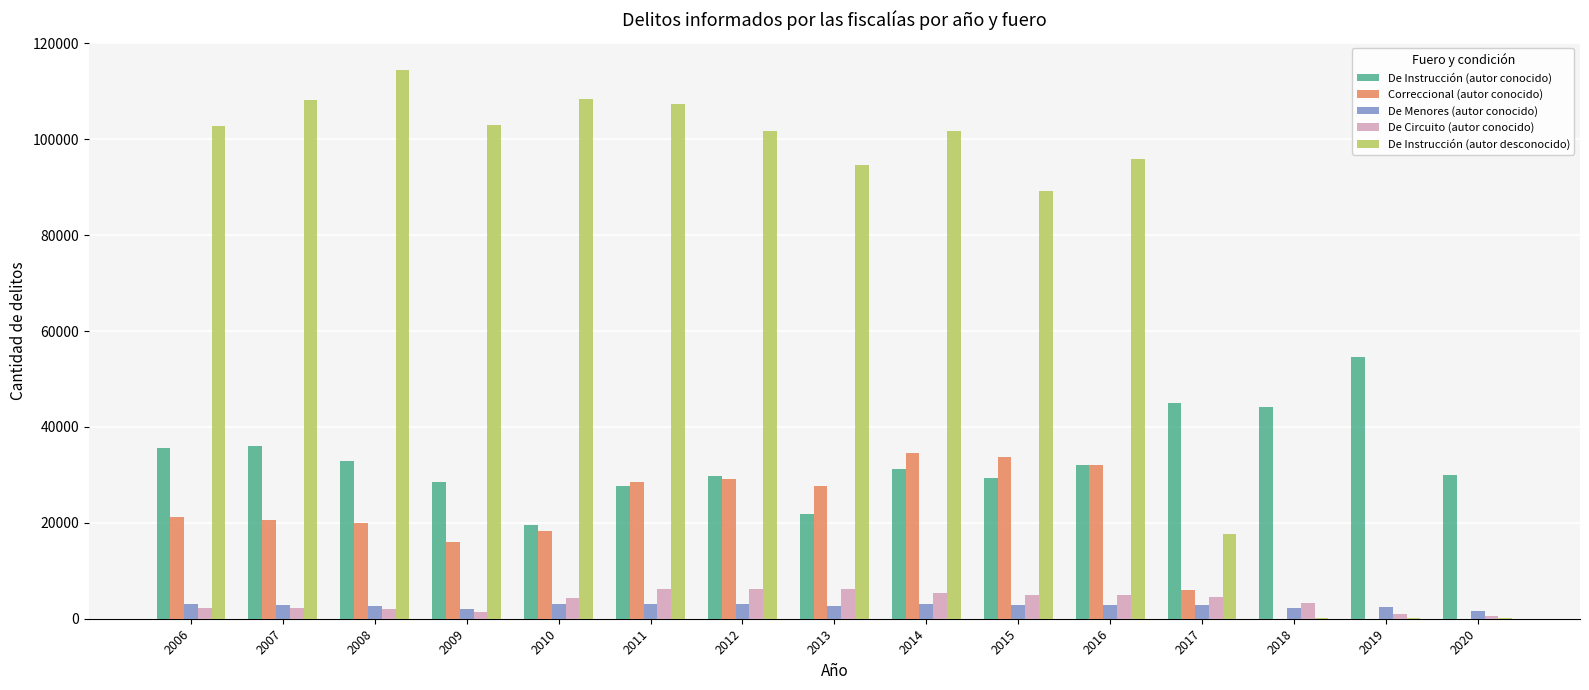

Which series changed the most between 2017 and 2020?

De Instrucción (autor desconocido)